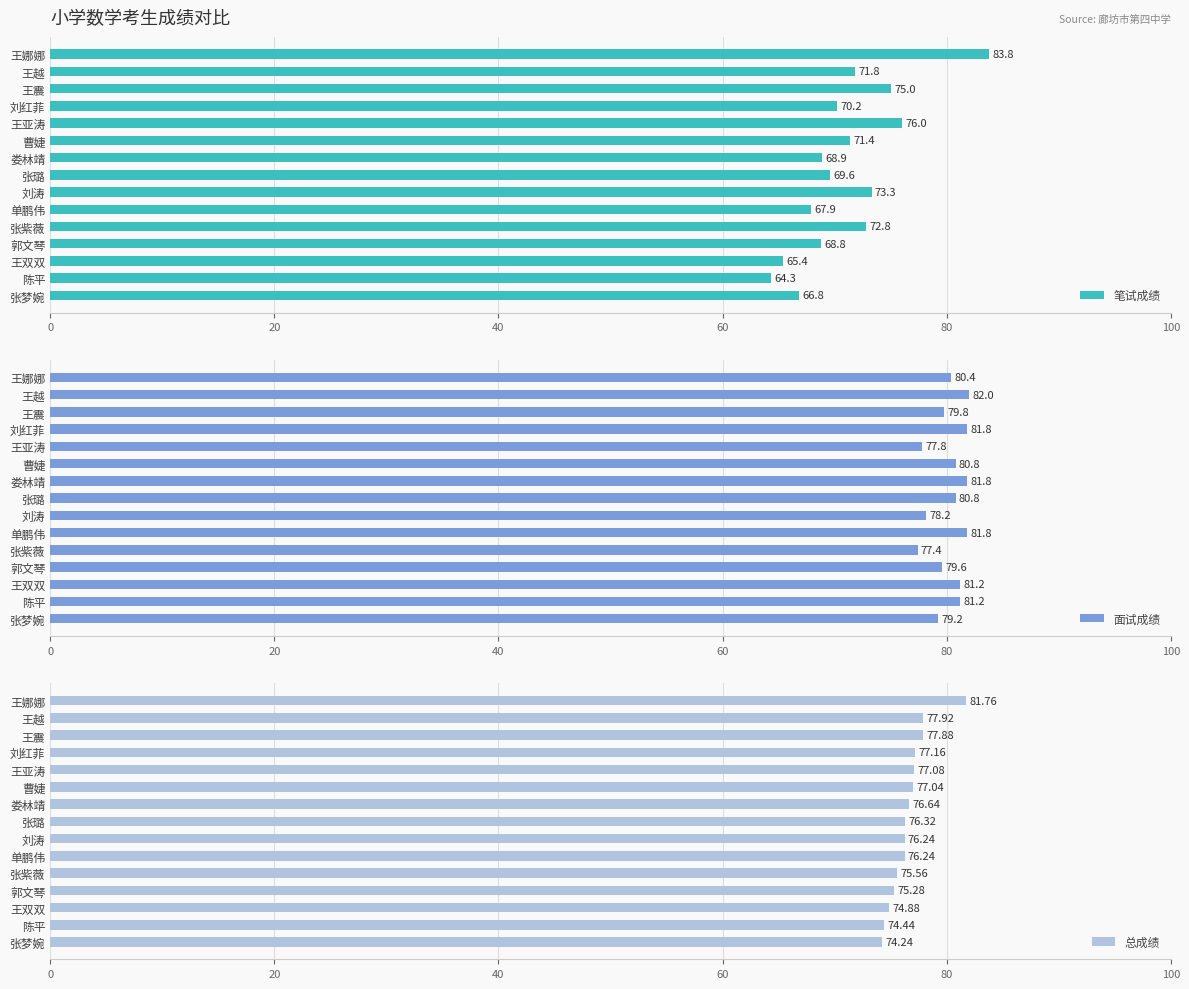

What value does the 笔试成绩 series have at 曹婕?

71.4